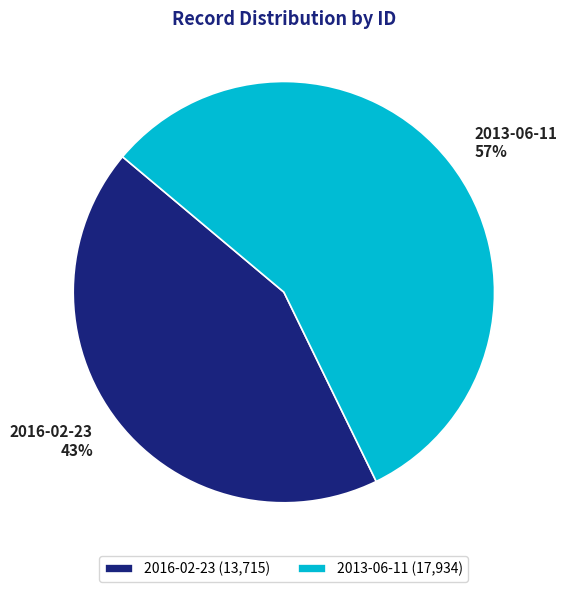

To the nearest percent, what is the average slice percentage?

50%